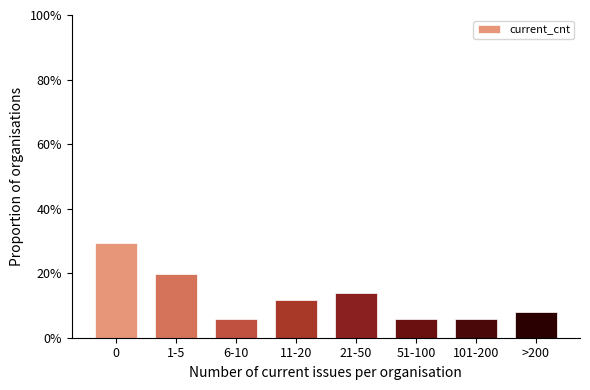

Reading left to right, list all the values displayed in this chart.

29.4	19.6	5.9	11.8	13.7	5.9	5.9	7.8